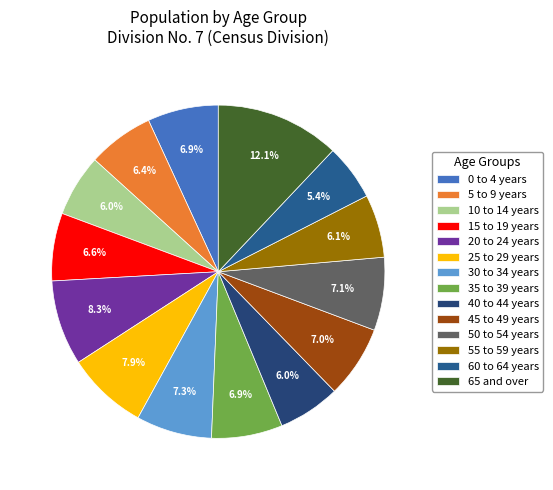

How many slices are in this pie chart?

14